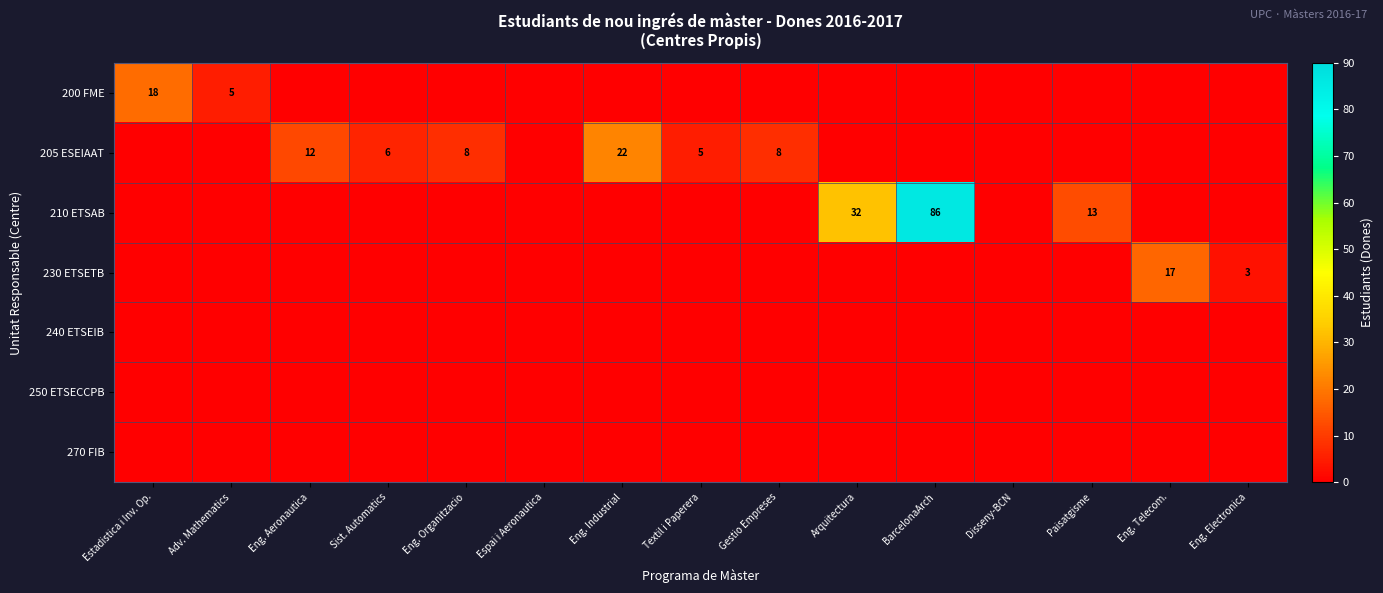

At which category is the sum across all series the highest?

BarcelonaArch